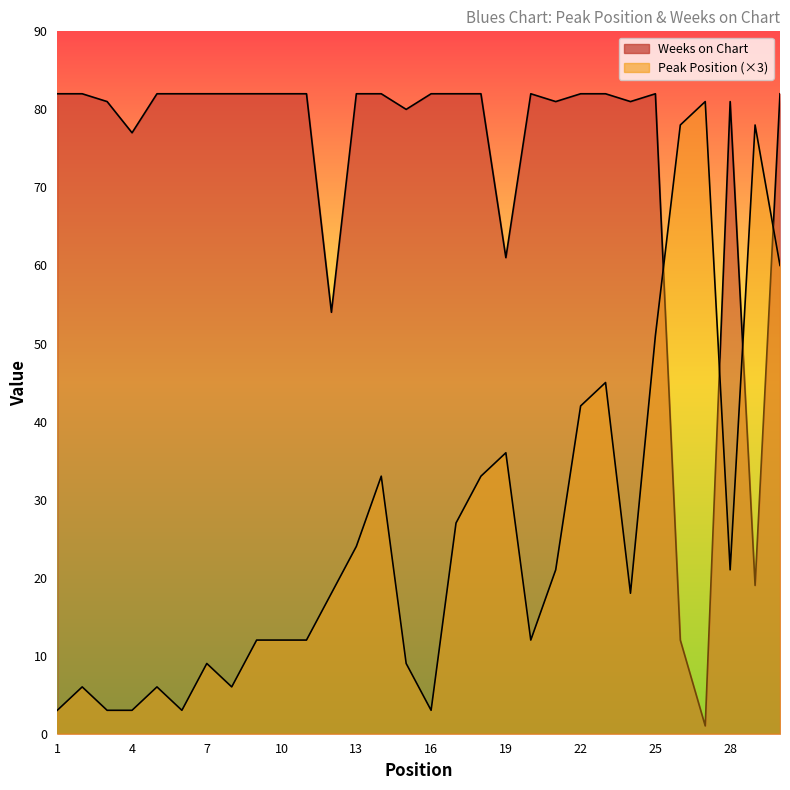

List the labels in order of Weeks on Chart value, largest first.

1, 2, 5, 6, 7, 8, 9, 10, 11, 13, 14, 16, 17, 18, 20, 22, 23, 25, 30, 3, 21, 24, 28, 15, 4, 19, 12, 29, 26, 27